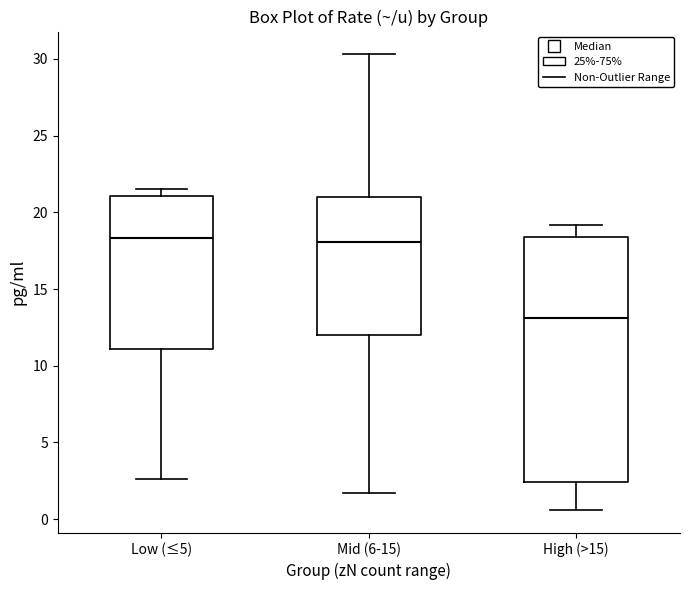

Comparing the boxes themselves (not the whiskers), which one is the tallest?

High (>15)